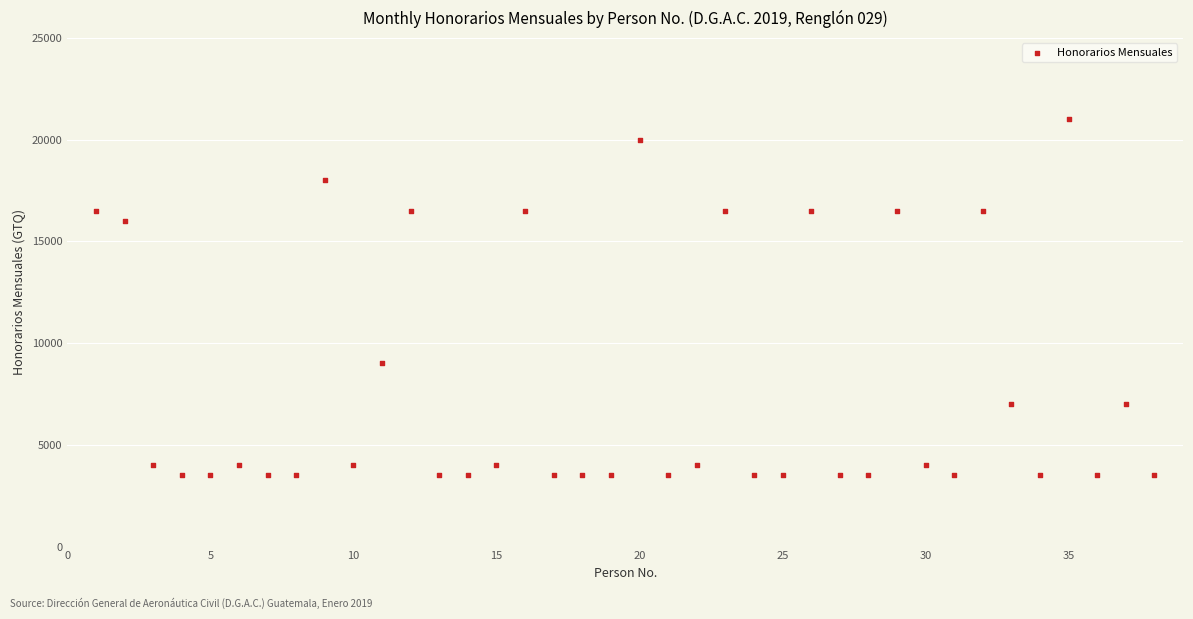

What Y value in the scatter plot is closest to 12250?

9000